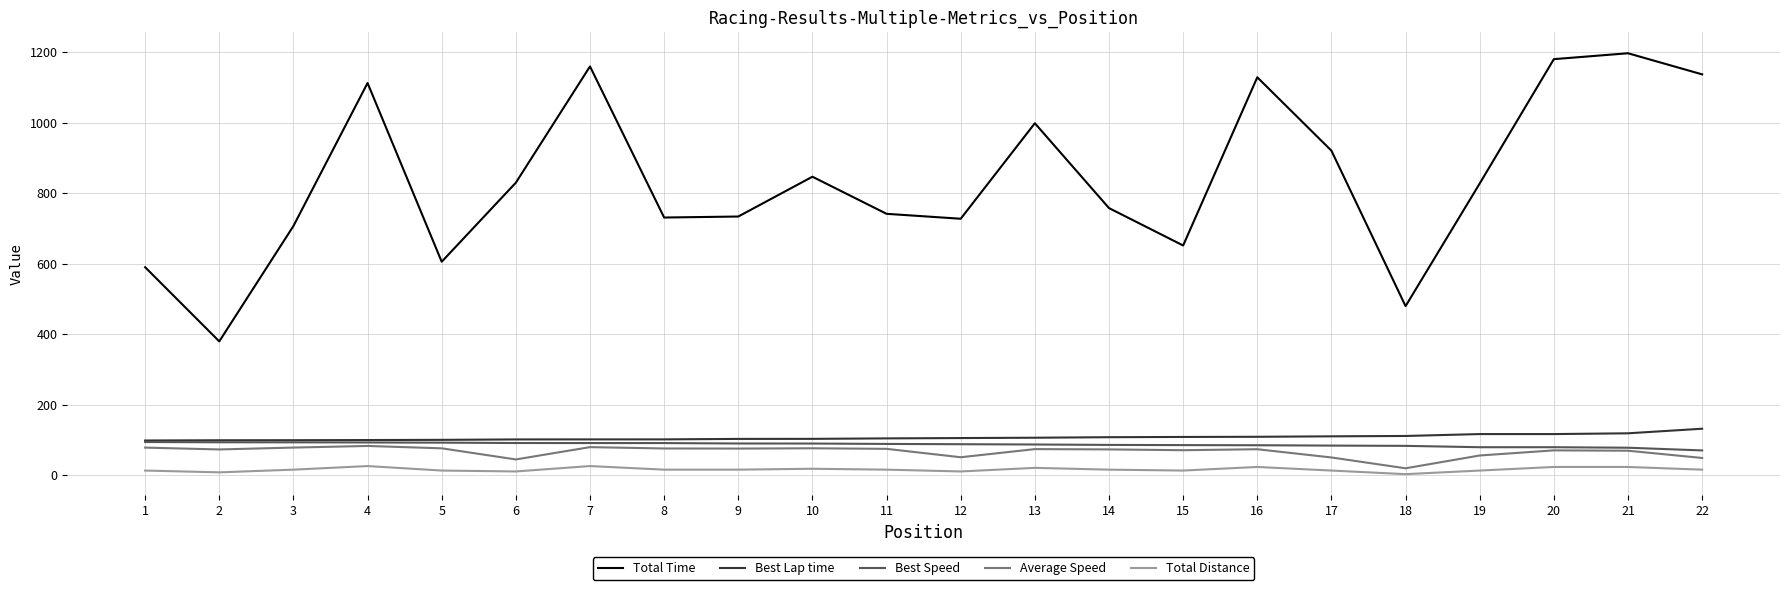

Does the chart display data point markers on the line(s)?

No